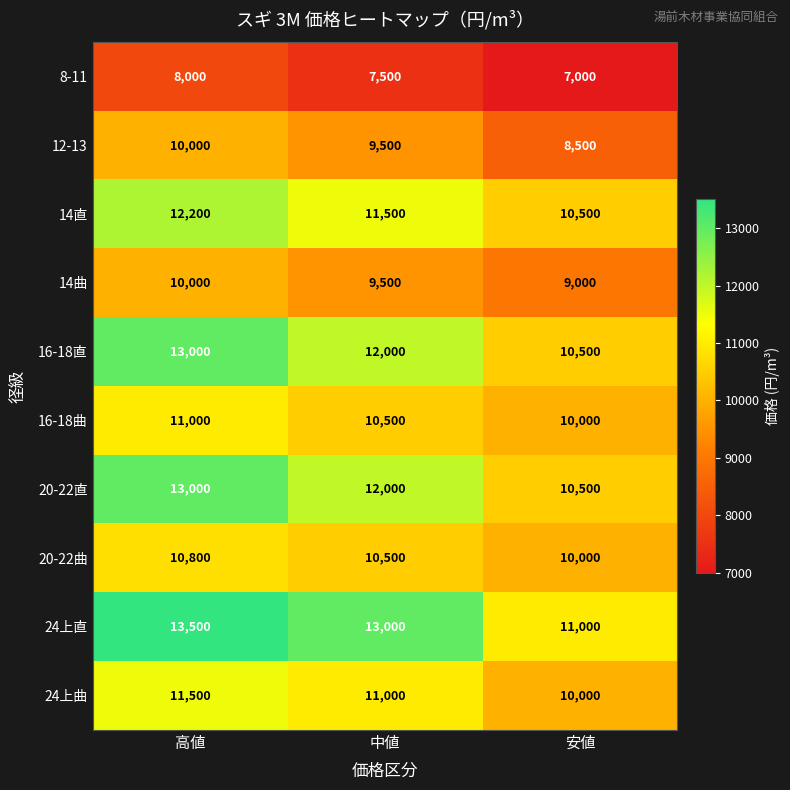

Reading left to right, what are all the values shown in this chart?

8-11: 高値=8000	中値=7500	安値=7000
12-13: 高値=10000	中値=9500	安値=8500
14直: 高値=12200	中値=11500	安値=10500
14曲: 高値=10000	中値=9500	安値=9000
16-18直: 高値=13000	中値=12000	安値=10500
16-18曲: 高値=11000	中値=10500	安値=10000
20-22直: 高値=13000	中値=12000	安値=10500
20-22曲: 高値=10800	中値=10500	安値=10000
24上直: 高値=13500	中値=13000	安値=11000
24上曲: 高値=11500	中値=11000	安値=10000